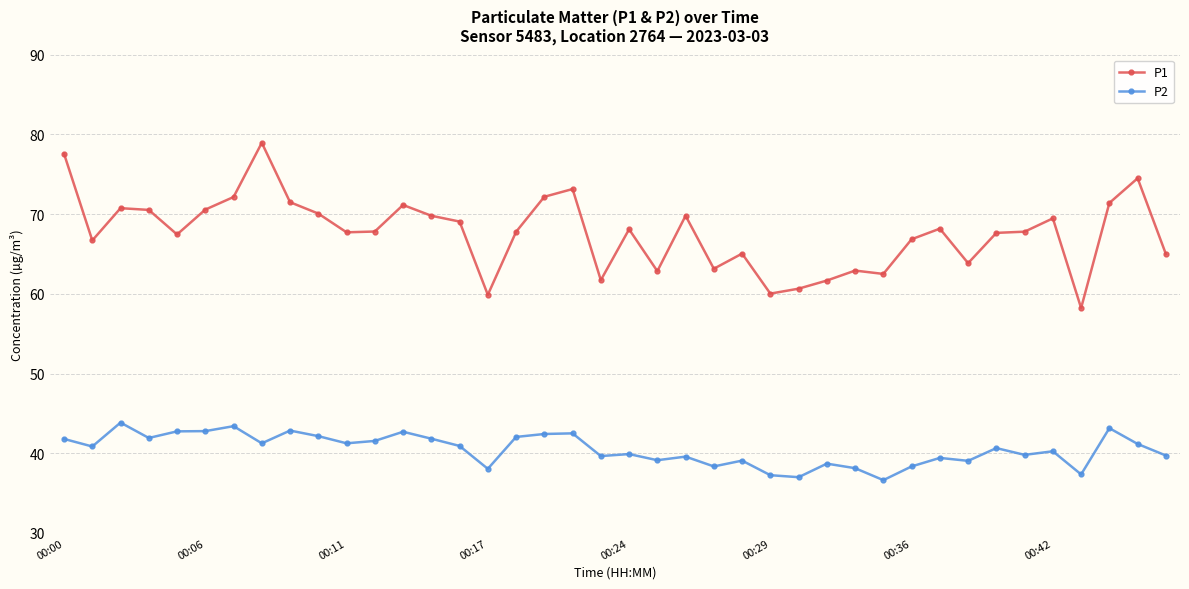

Which series has the largest range (max minus min)?

P1